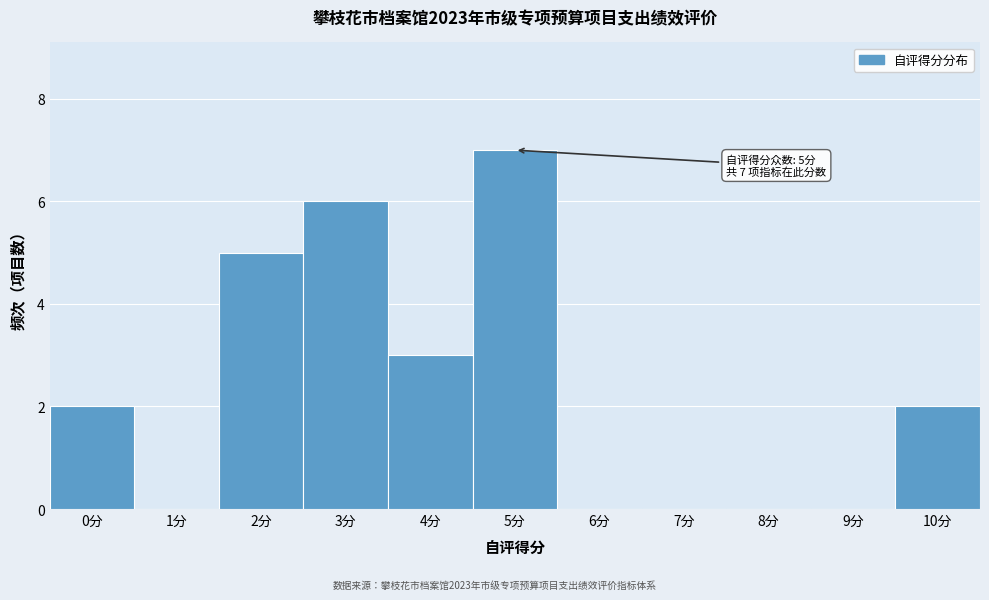

Reading left to right, transcribe all the data shown in this chart.

0分=2	1分=0	2分=5	3分=6	4分=3	5分=7	6分=0	7分=0	8分=0	9分=0	10分=2